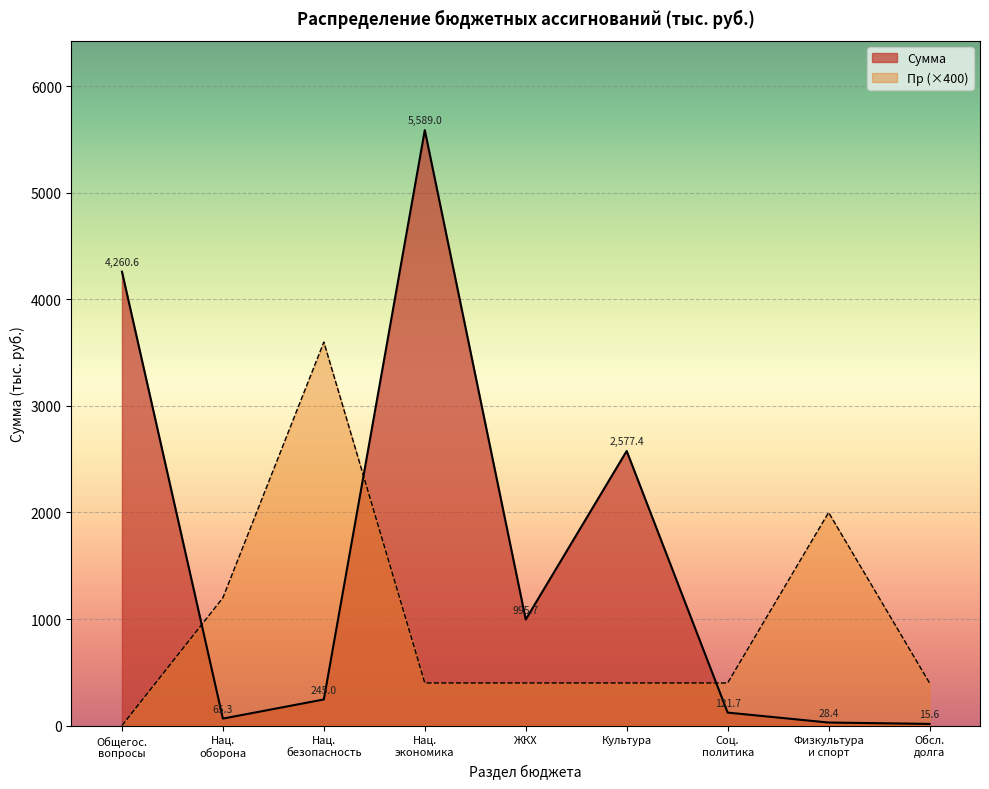

Which category has the highest value across all series?

Нац.
экономика